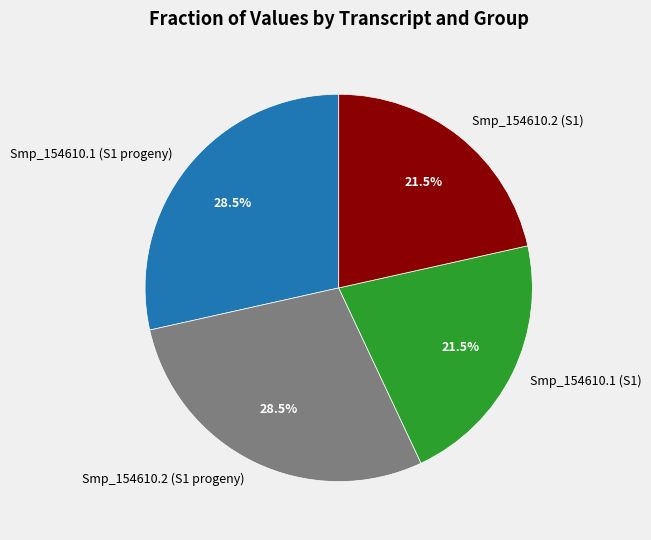

Does Smp_154610.2 (S1 progeny) represent more than half of the total?

No